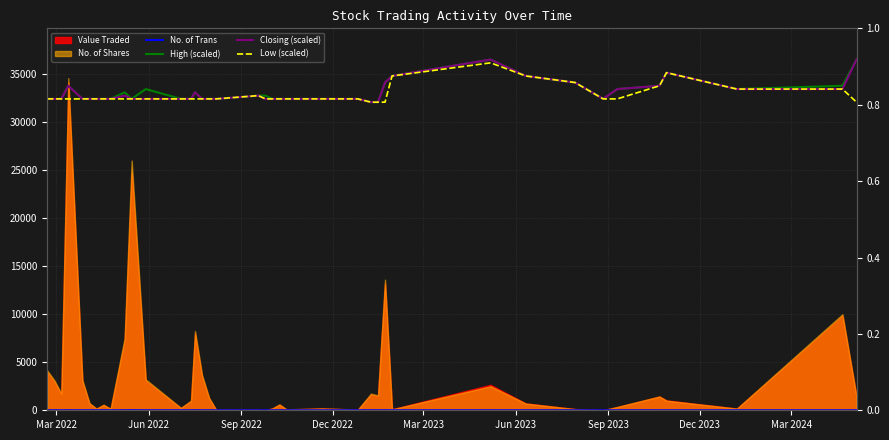

What is the average value of the High (scaled) series?

33115.6